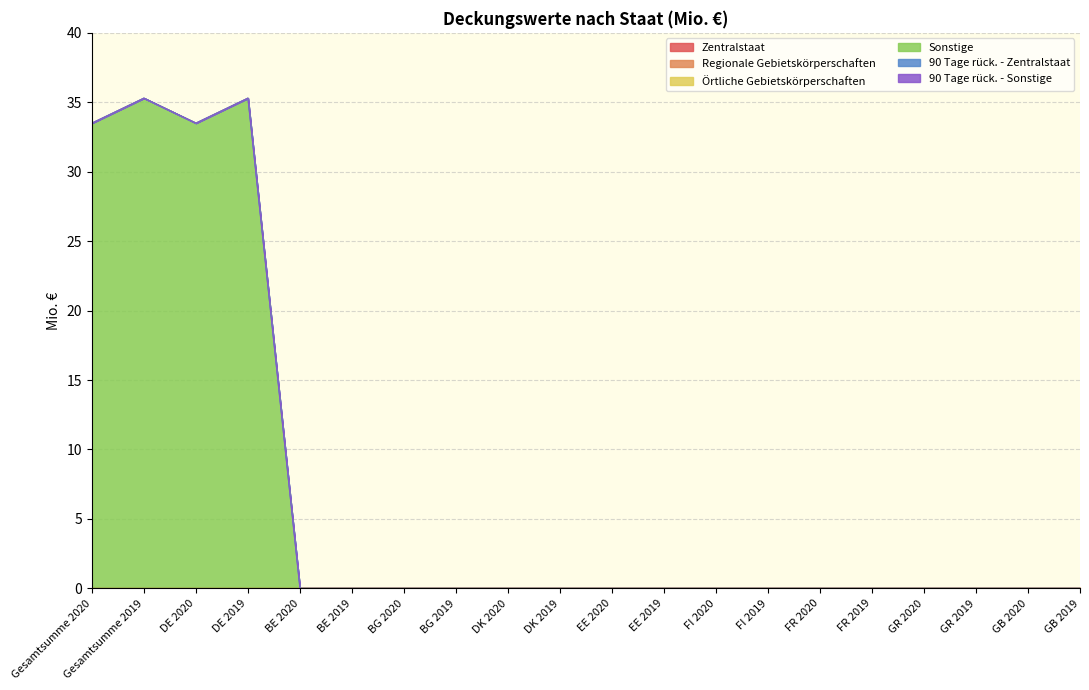

True or false: 90 Tage rück. - Zentralstaat and Regionale Gebietskörperschaften intersect in this chart.

False